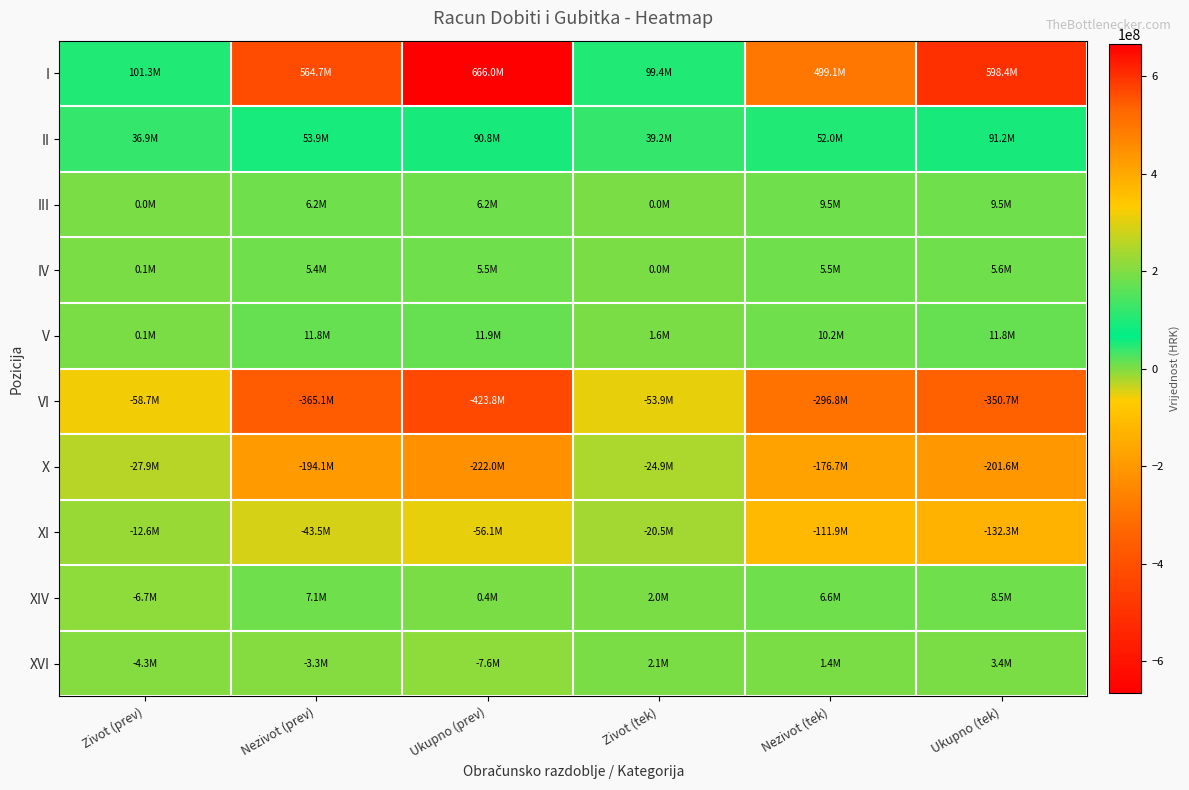

Which series has the largest range (max minus min)?

I